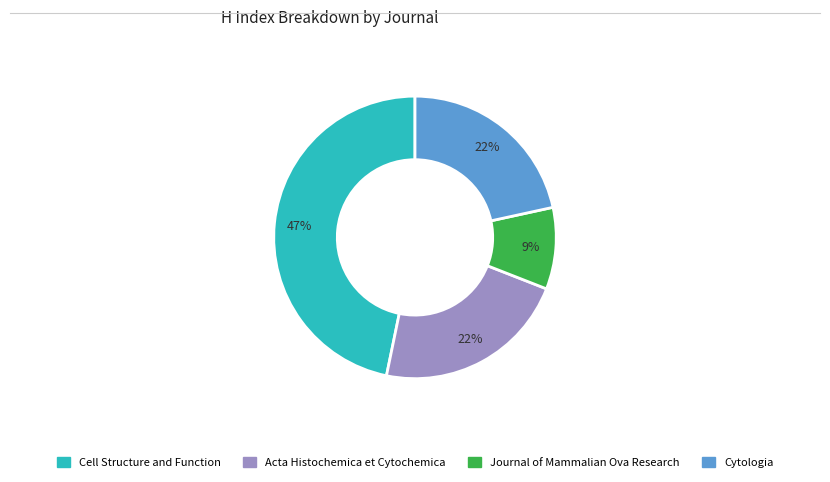

Is Cell Structure and Function the majority of the pie?

No